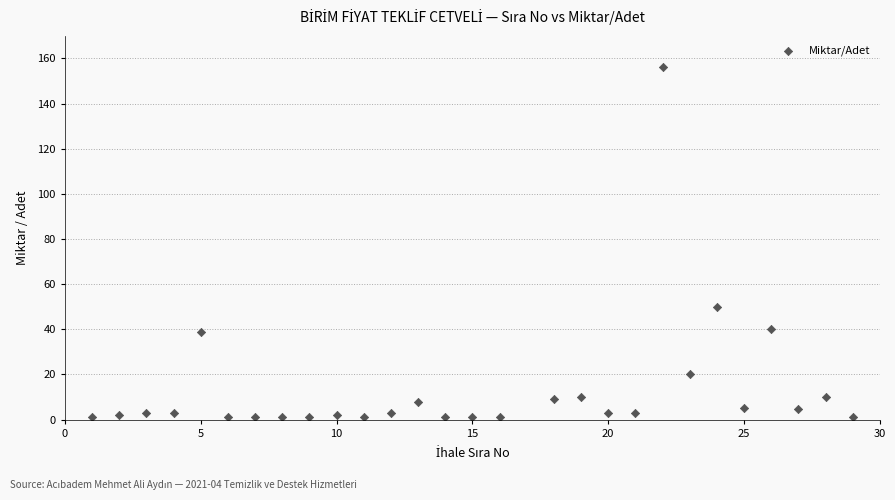

What is the range of X values (max minus min)?

28.0